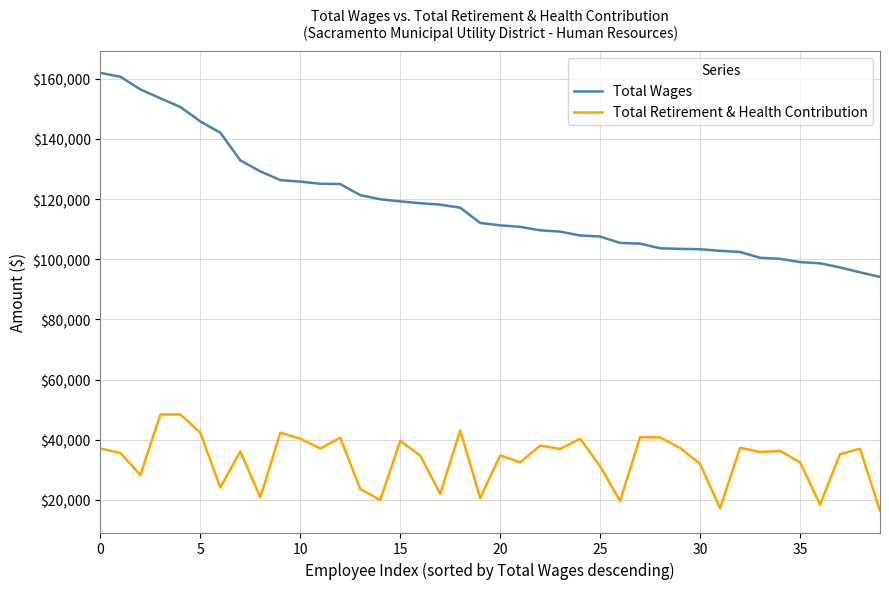

Which series has the largest total across all categories?

Total Wages